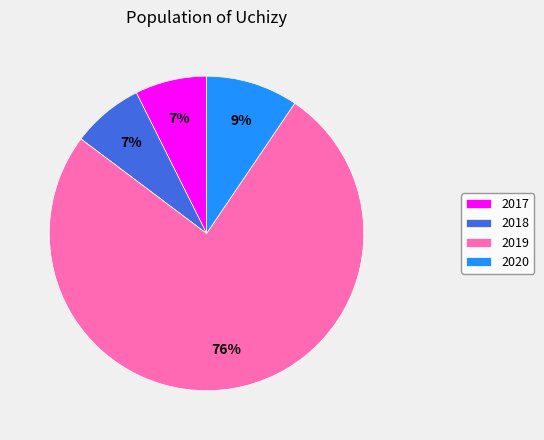

True or false: 2020 accounts for 9% of the total.

True